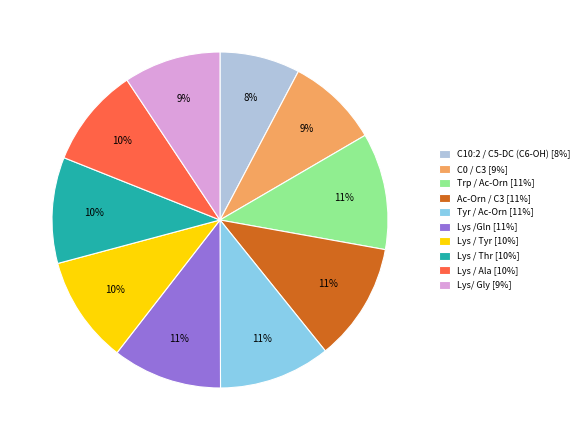

To the nearest percent, what portion does Lys / Ala represent?

10%